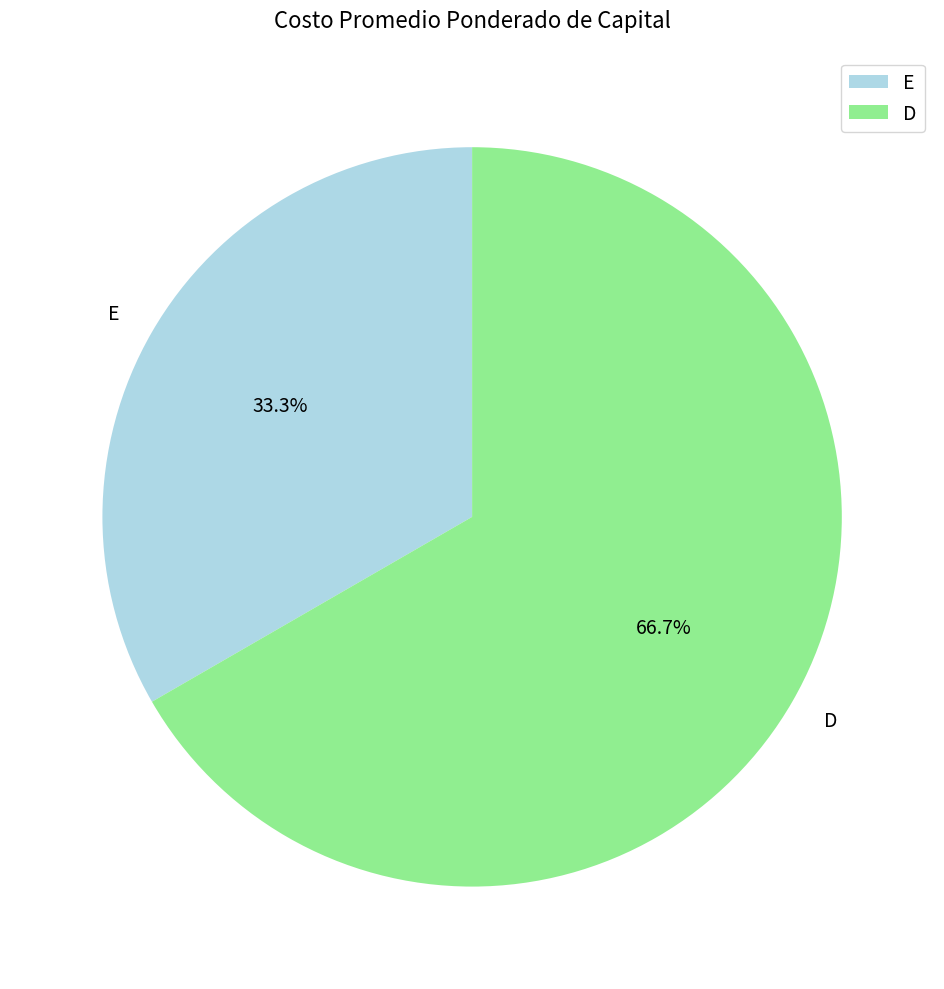

Approximately how many times larger is the value at E compared to D?

0.5